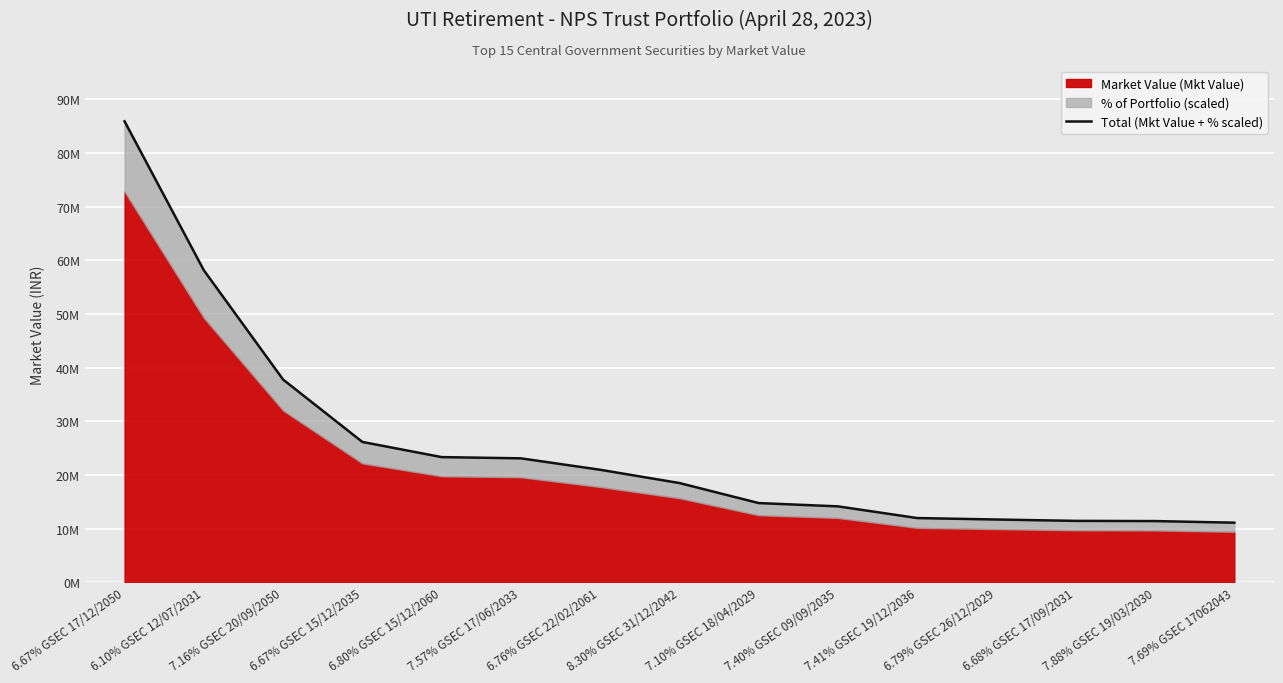

List the labels in order of value, smallest first.

7.69% GSEC 17062043, 7.88% GSEC 19/03/2030, 6.68% GSEC 17/09/2031, 6.79% GSEC 26/12/2029, 7.41% GSEC 19/12/2036, 7.40% GSEC 09/09/2035, 7.10% GSEC 18/04/2029, 8.30% GSEC 31/12/2042, 6.76% GSEC 22/02/2061, 7.57% GSEC 17/06/2033, 6.80% GSEC 15/12/2060, 6.67% GSEC 15/12/2035, 7.16% GSEC 20/09/2050, 6.10% GSEC 12/07/2031, 6.67% GSEC 17/12/2050